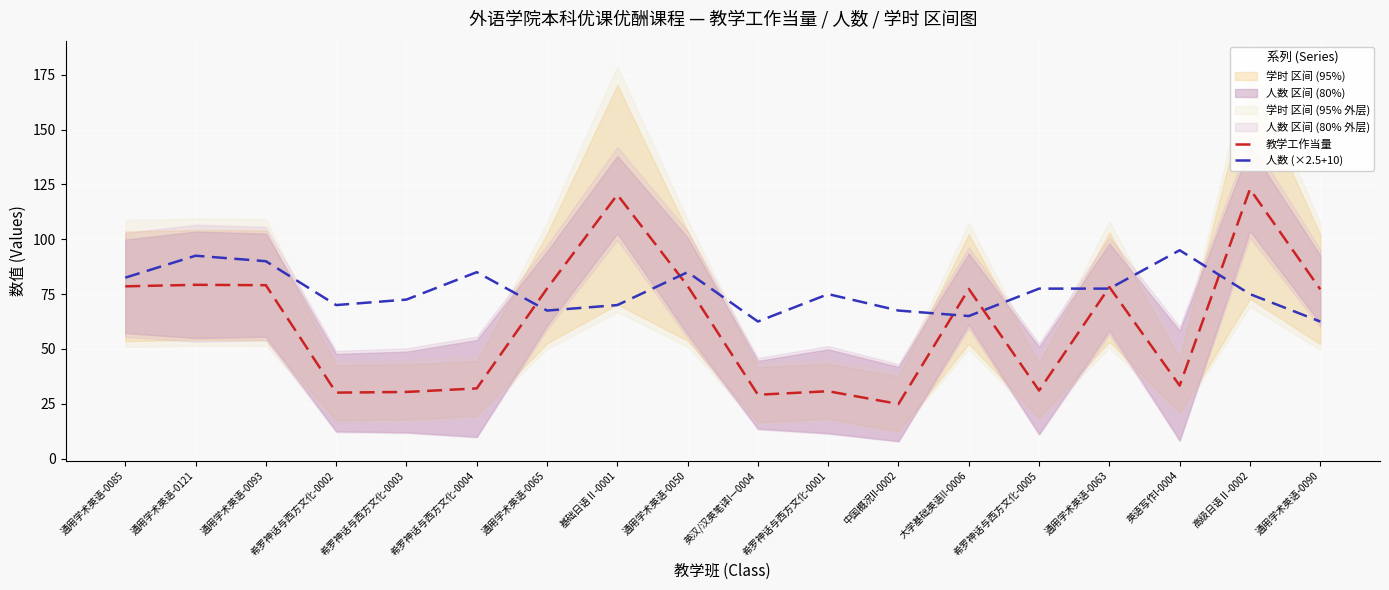

Is it true that 人数 (×2.5+10) equals 75.0 at 希罗神话与西方文化-0001?

True